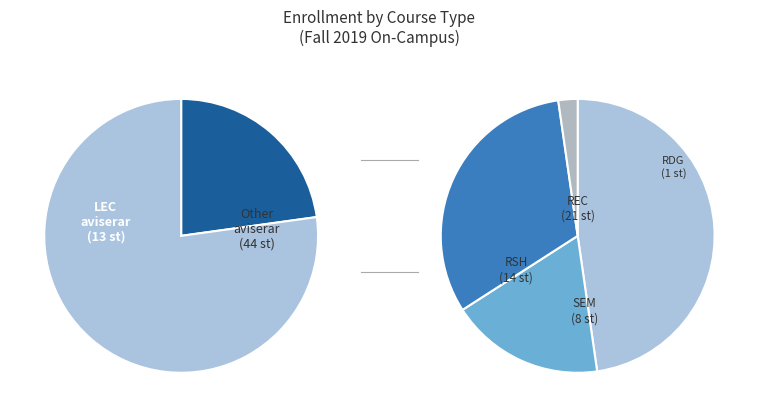

The REC slice represents 25% of the pie. True or false?

False